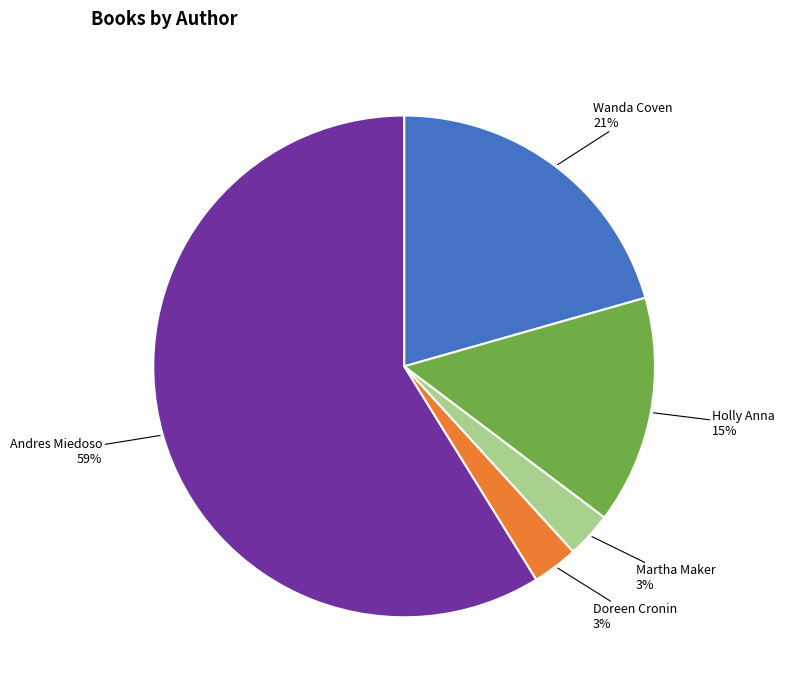

To the nearest percent, what is the average slice percentage?

20%